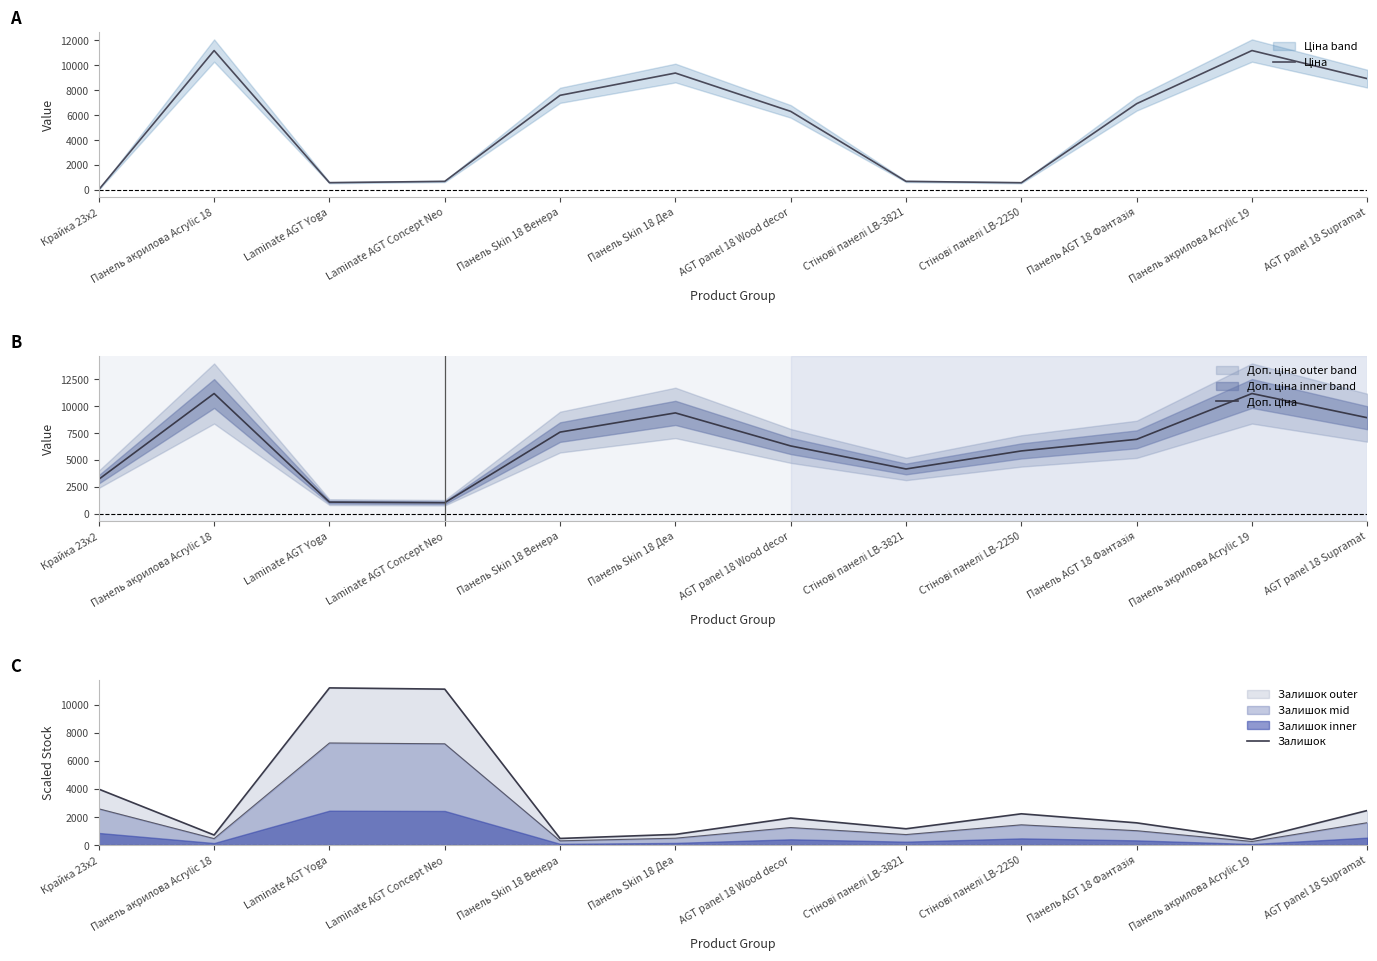

Where do Ціна and Залишок first cross each other?

Крайка 23x2 and Панель акрилова Acrylic 18